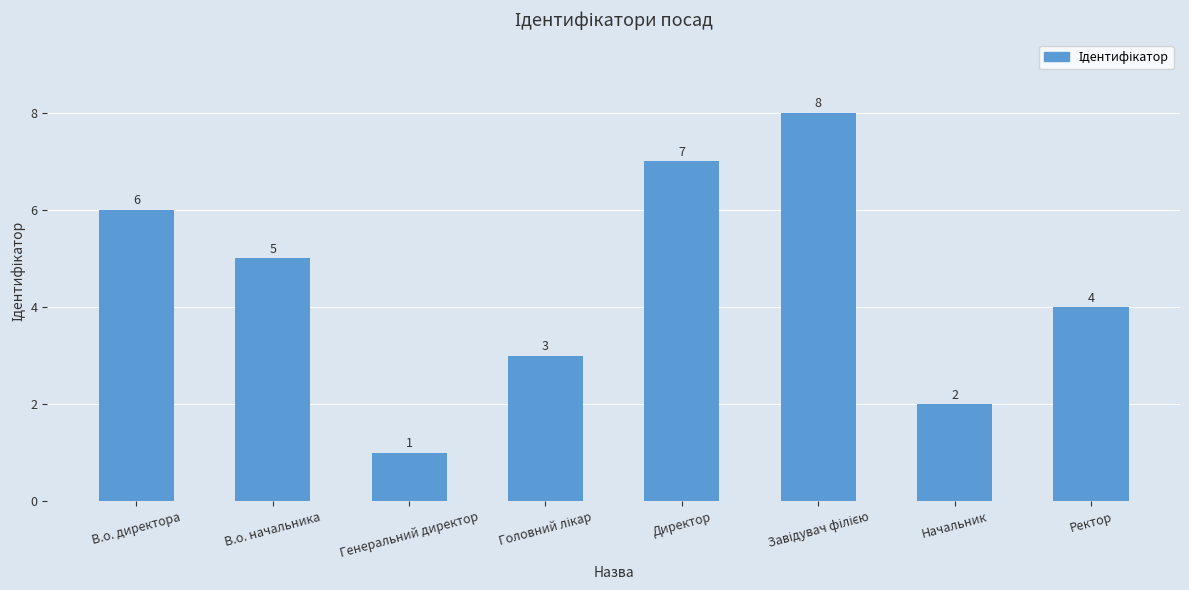

Read the value at В.о. директора.

6